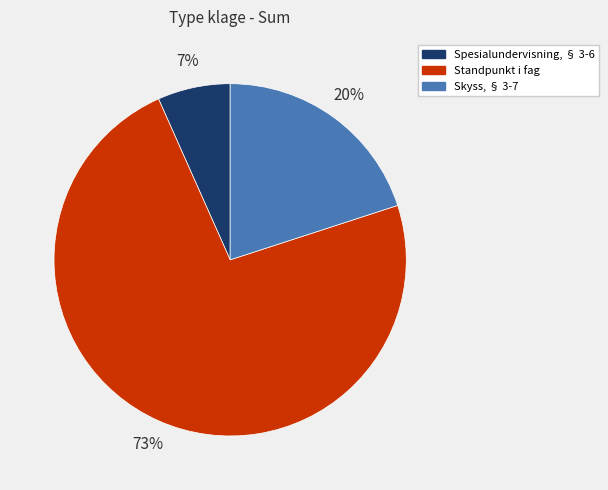

To the nearest percent, what is the average slice percentage?

33%